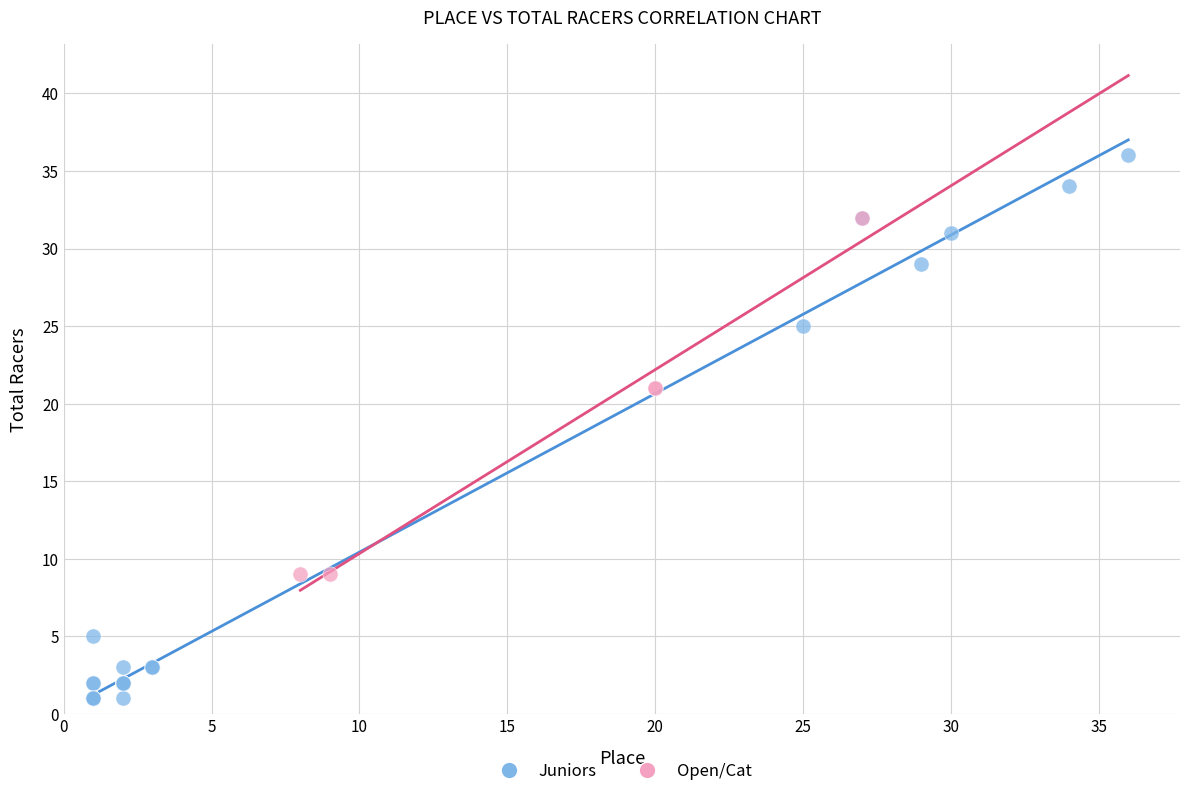

Which series has the widest spread of Y values?

Juniors